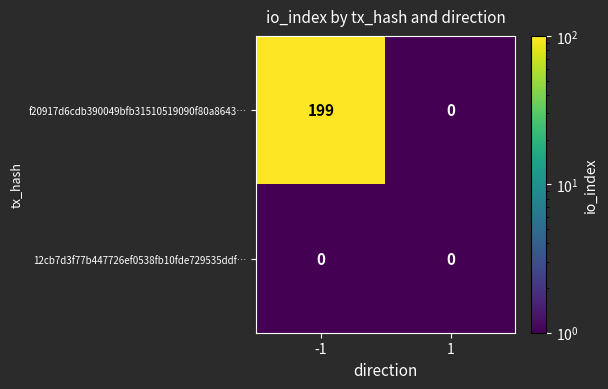

Rank the series at -1 from highest to lowest value.

f20917d6cdb390049bfb31510519090f80a8643…, 12cb7d3f77b447726ef0538fb10fde729535ddf…